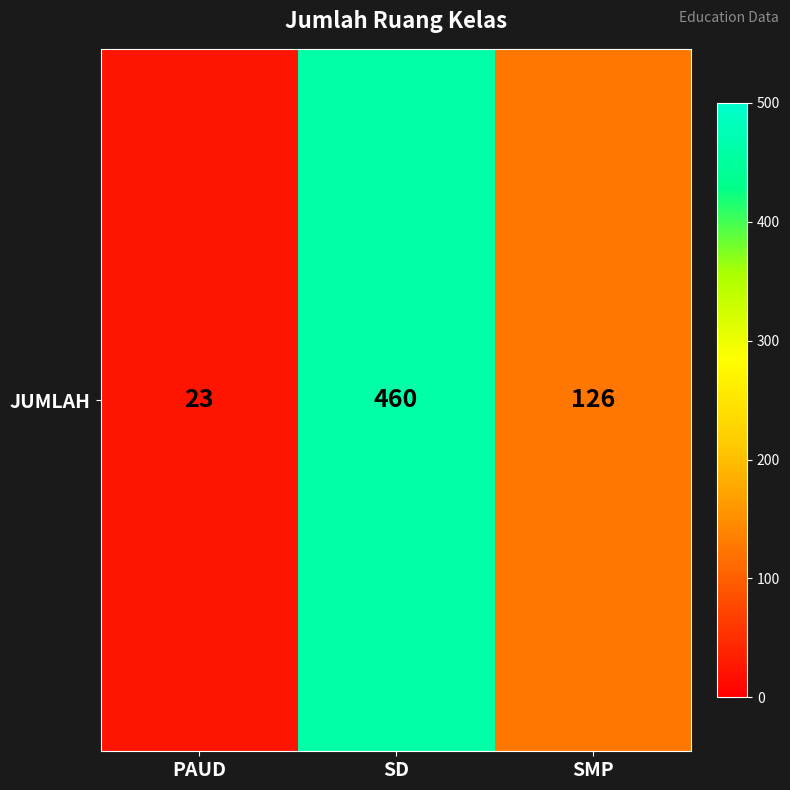

The chart shows a value of 460 at SD. True or false?

True